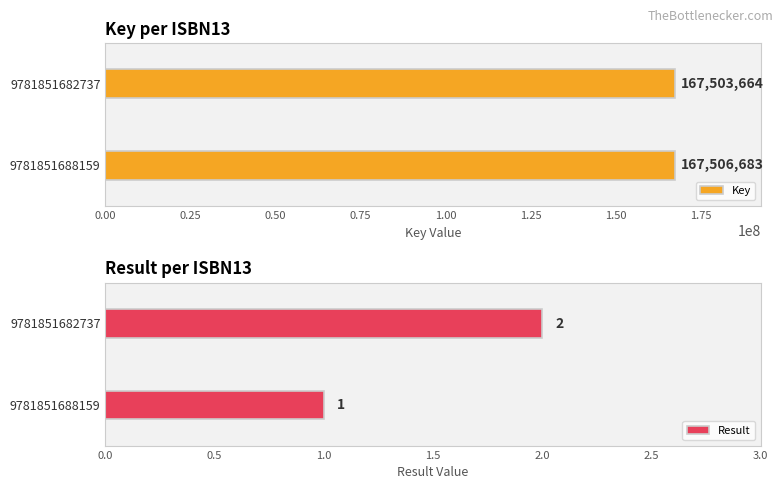

Reading left to right, list all the values displayed in this chart.

Key: 167506683	167503664
Result: 1	2